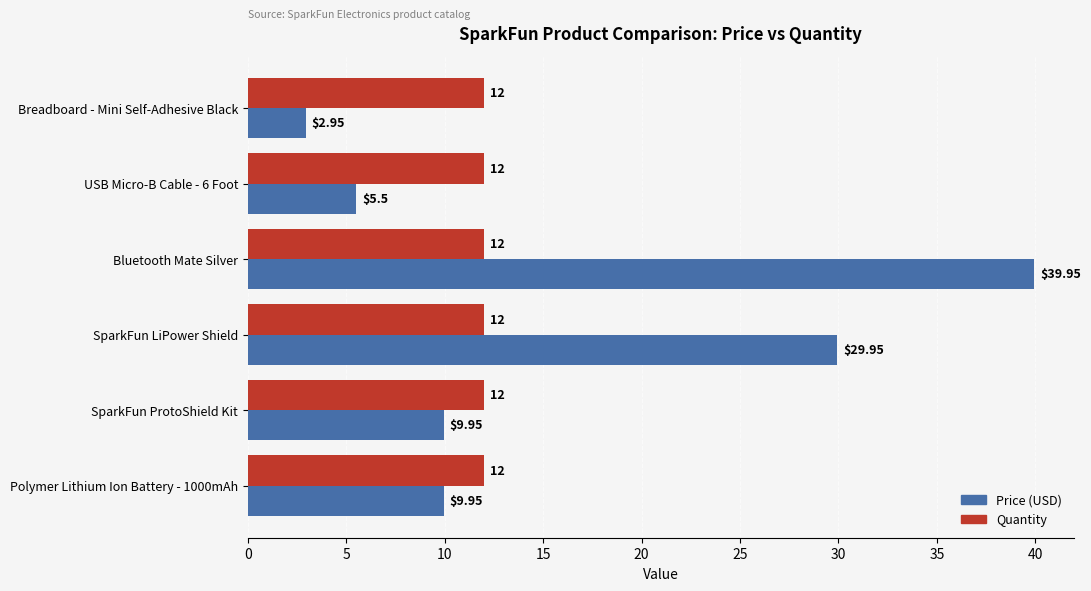

What is the difference between the maximum and minimum values in the Price (USD) series?

37.0